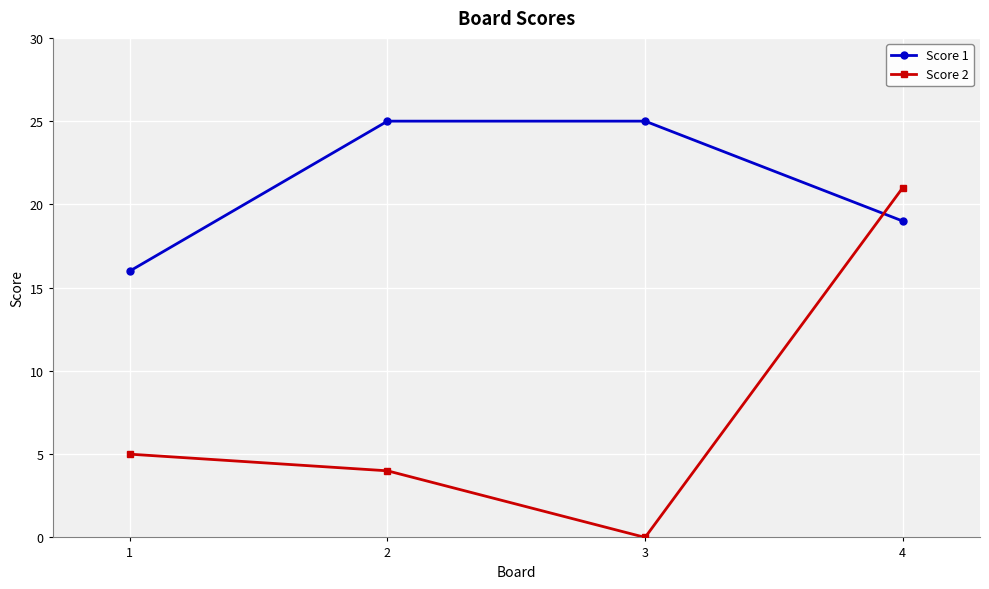

Reading left to right, transcribe all the data shown in this chart.

Score 1: 1=16	2=25	3=25	4=19
Score 2: 1=5	2=4	3=0	4=21